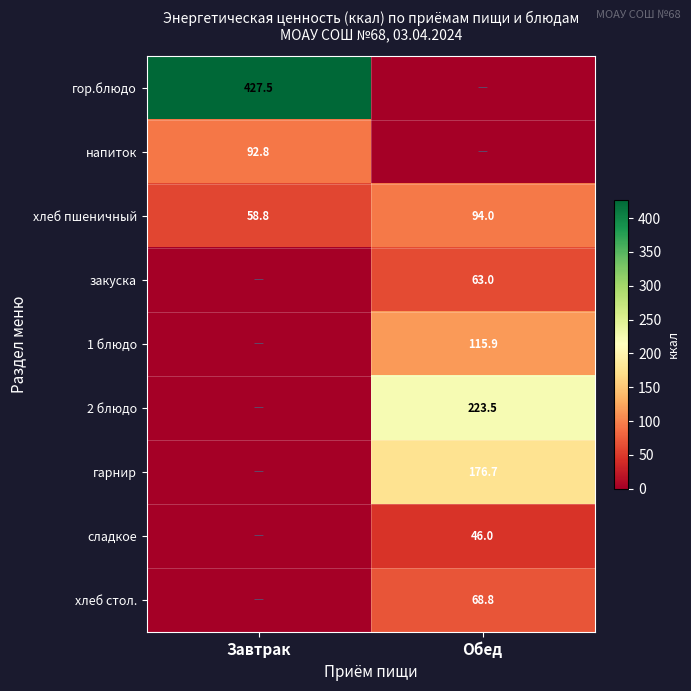

Which label corresponds to the smallest value in the chart?

Обед